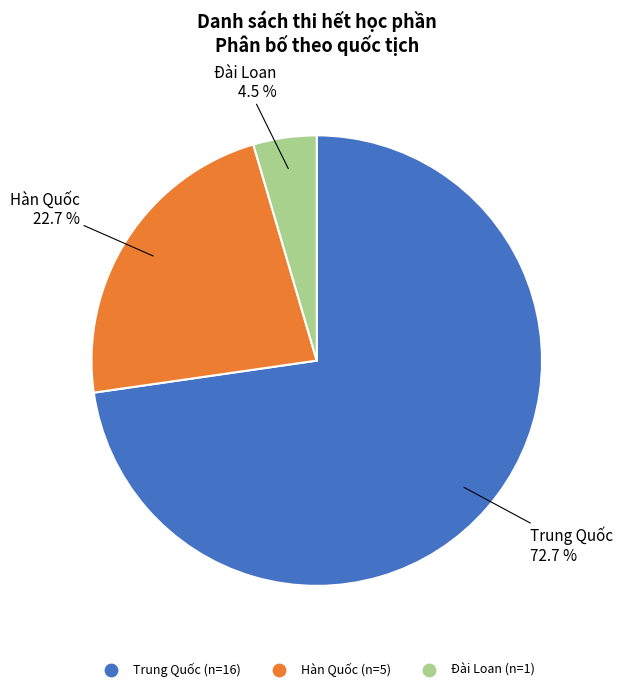

Rank the categories by value from lowest to highest.

Đài Loan, Hàn Quốc, Trung Quốc